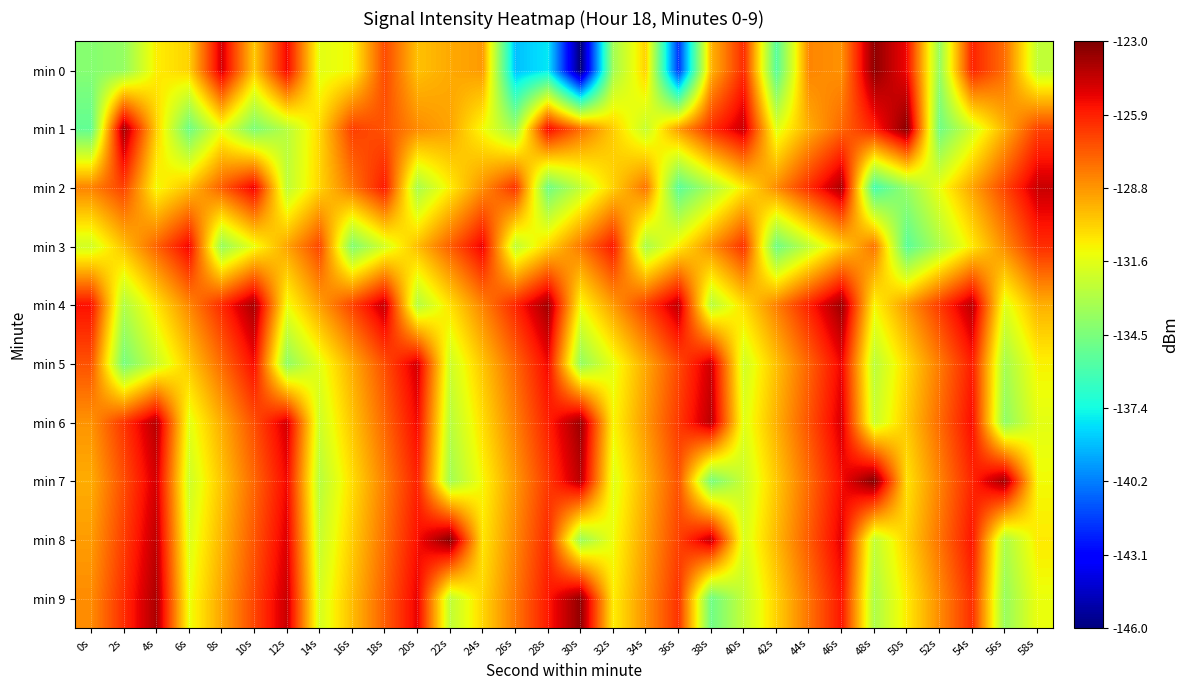

What is the total value across all series at 54s?

-1271.2